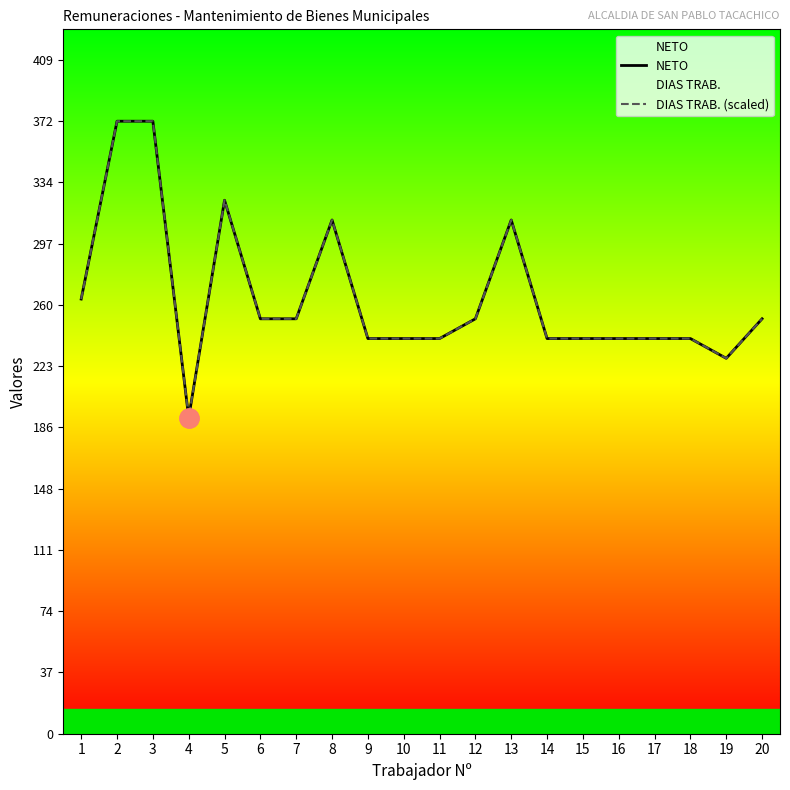

How many lines are shown in the chart?

2